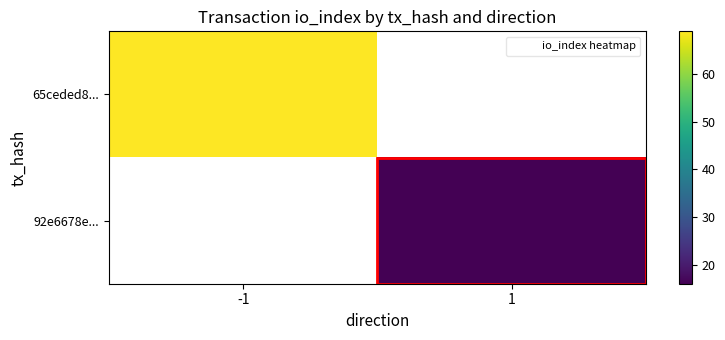

True or false: 92e6678e... has a value of 22.2 at 1.

False